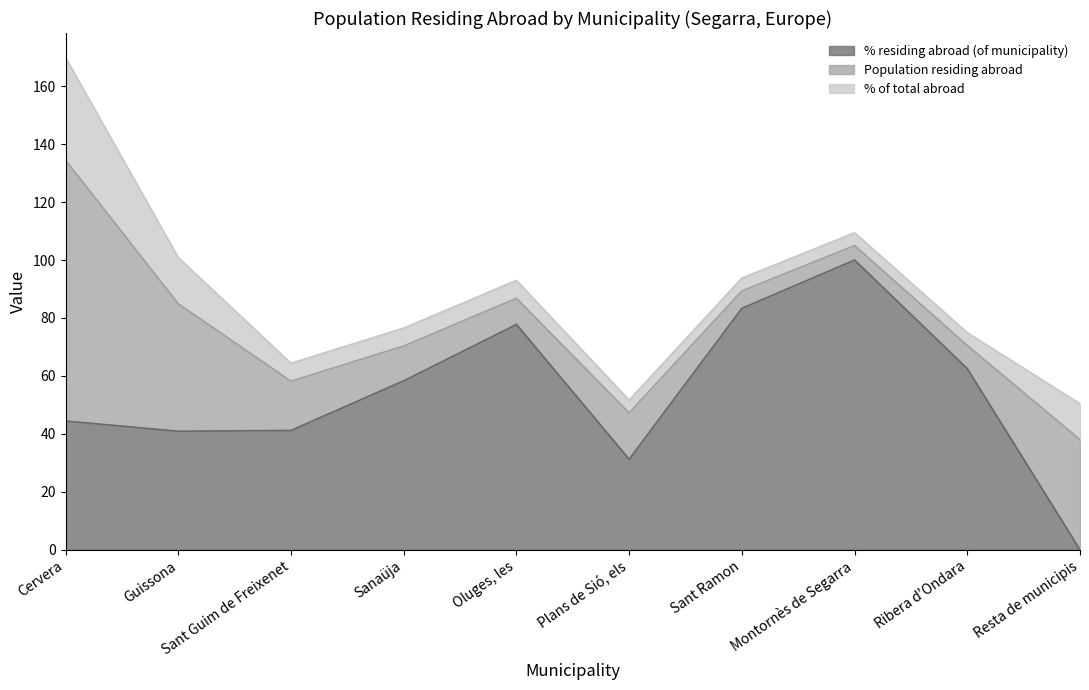

What is the difference between the maximum and second lowest values in the % residing abroad (of municipality) series?

68.8